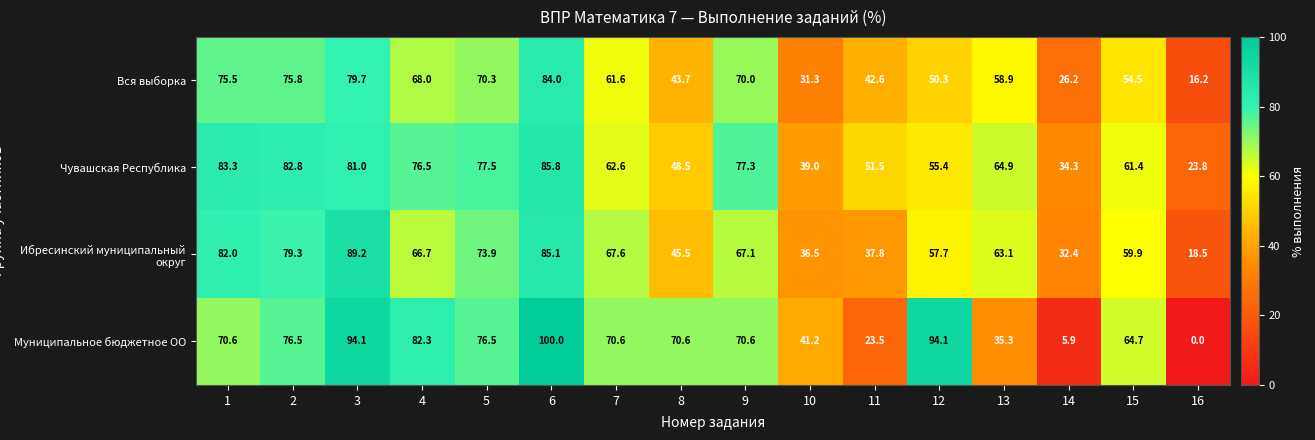

What is the difference between the maximum and second lowest values in the Вся выборка series?

57.8